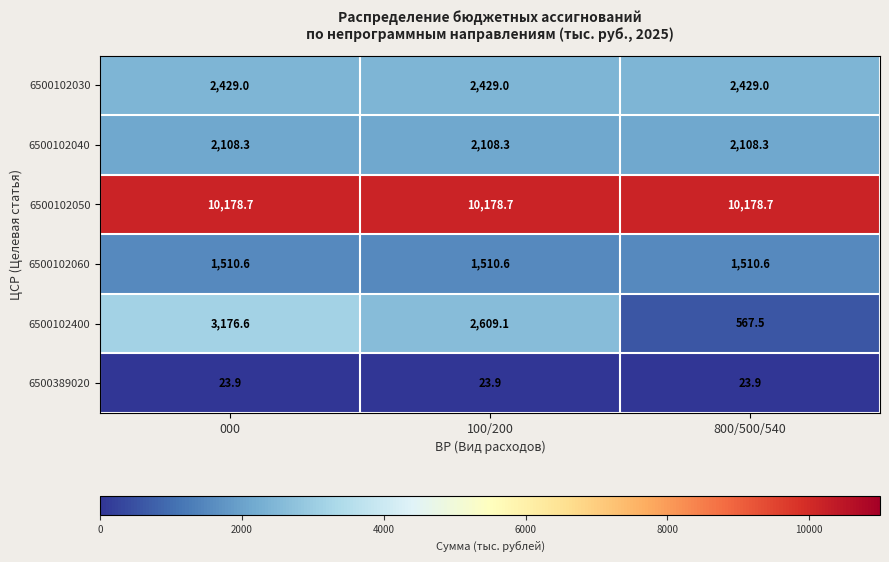

Read the 6500102030 value at 800/500/540.

2429.0